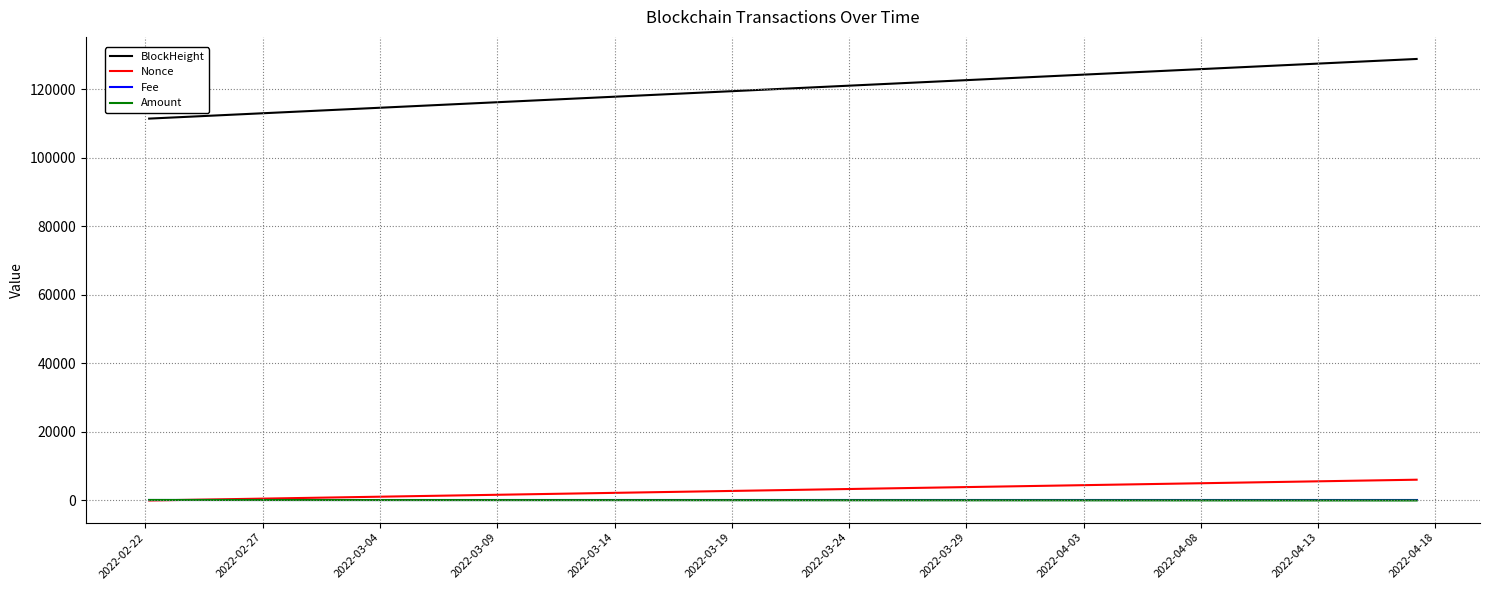

Which series has the largest range (max minus min)?

BlockHeight